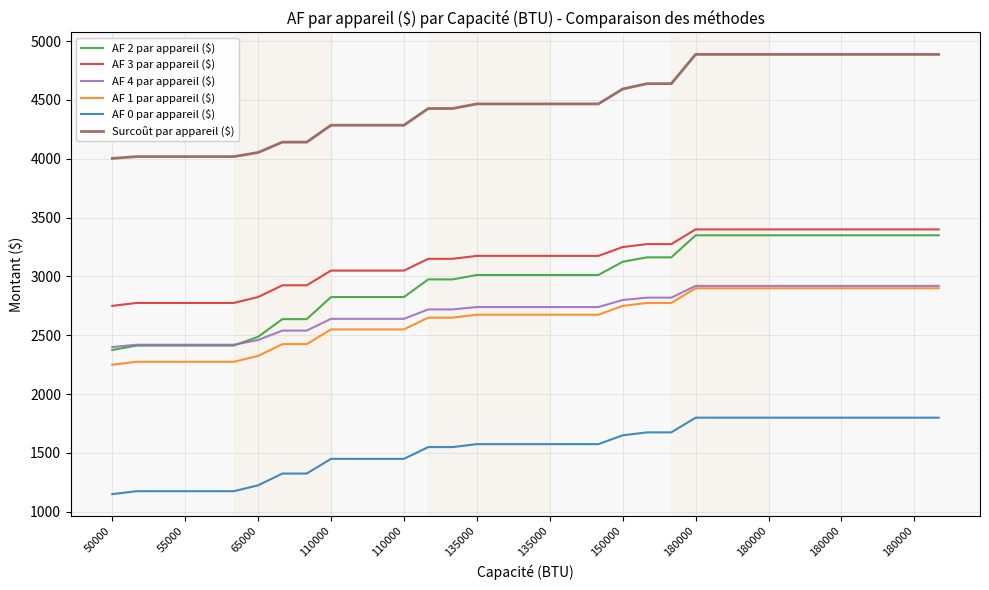

Which series has the largest range (max minus min)?

AF 2 par appareil ($)